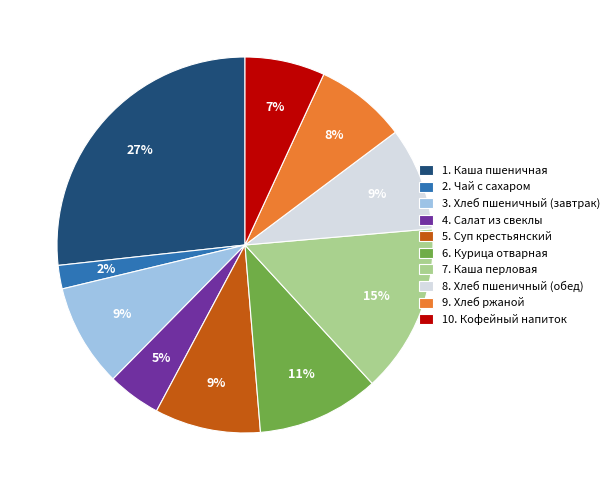

Is the sum of 8. Хлеб пшеничный (обед) and 4. Салат из свеклы greater than half?

No